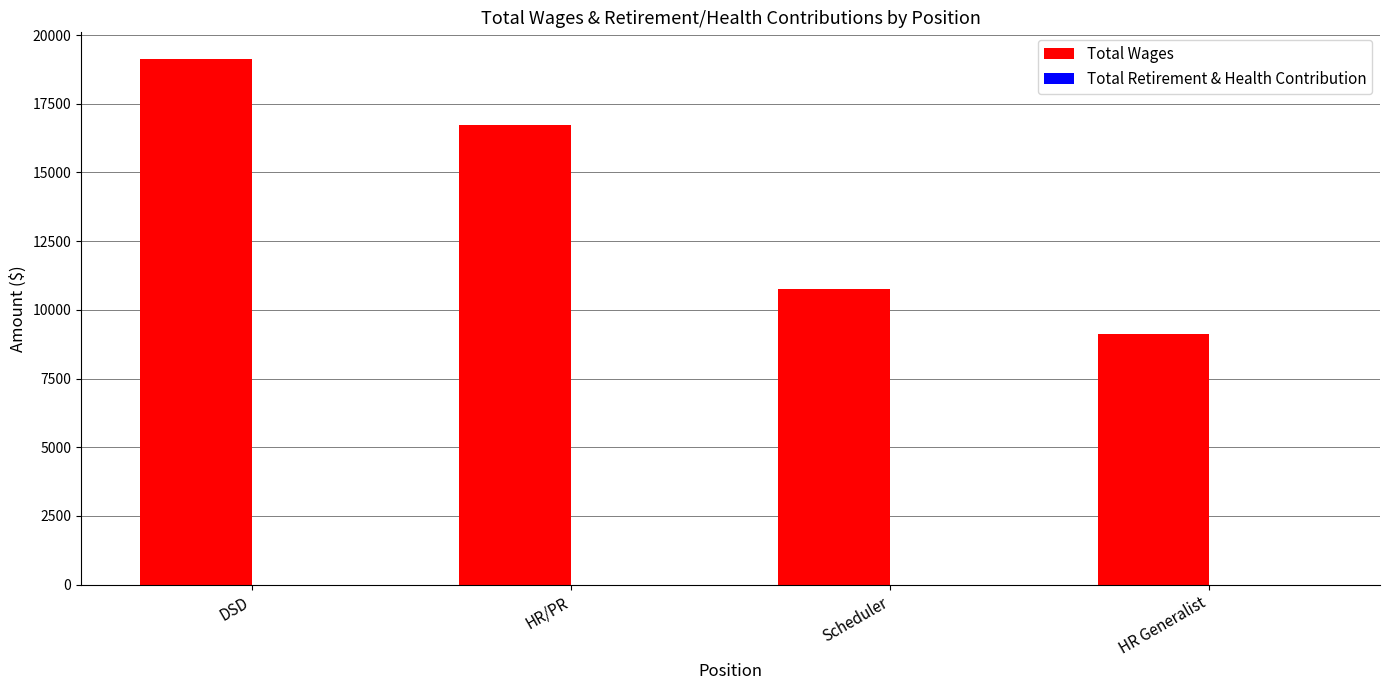

What is the label of the 1st bar from the right?

HR Generalist